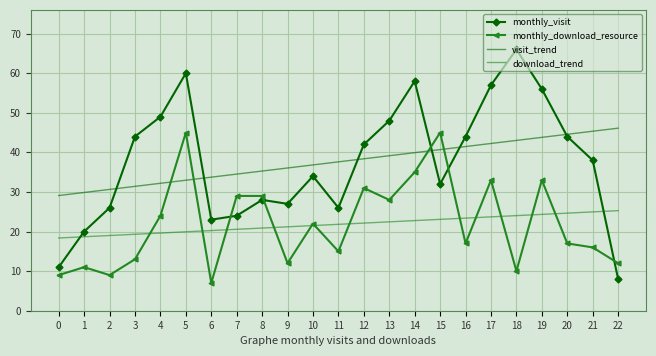

Which series changed the most between 21 and 22?

monthly_visit